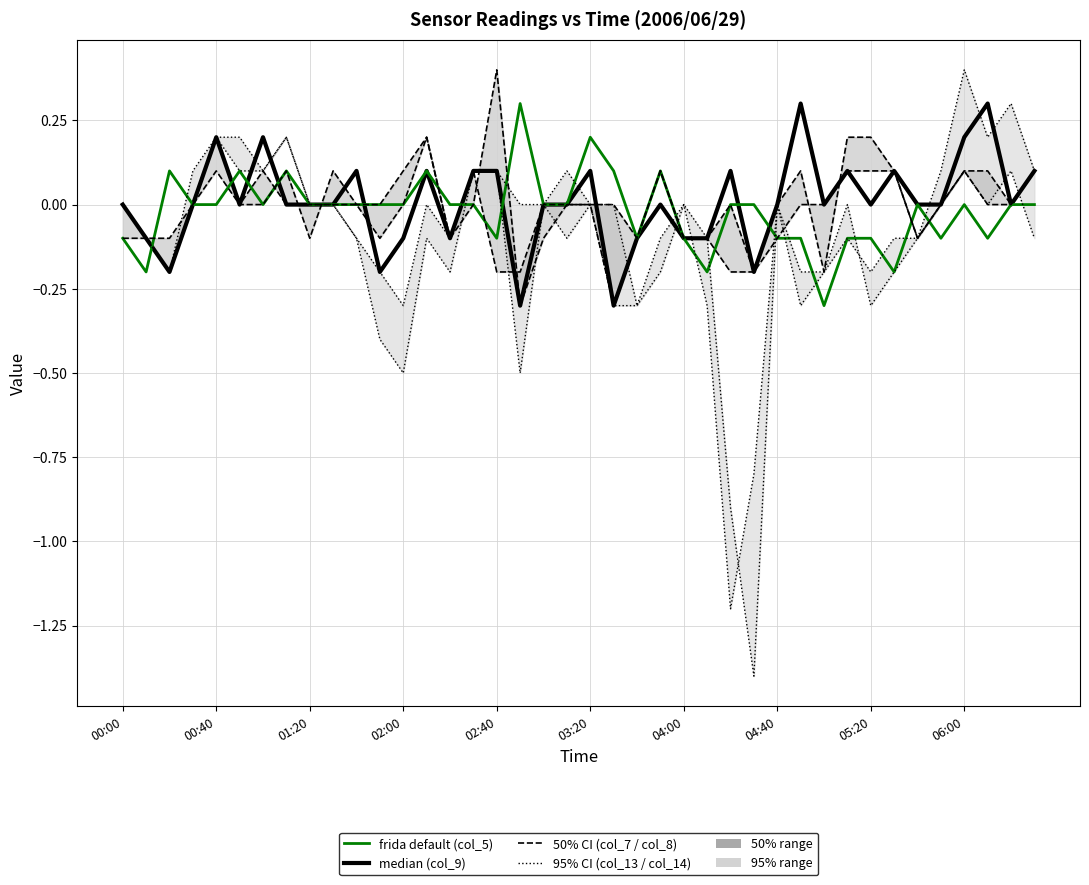

Which series has the largest range (max minus min)?

col_14 (1.885)